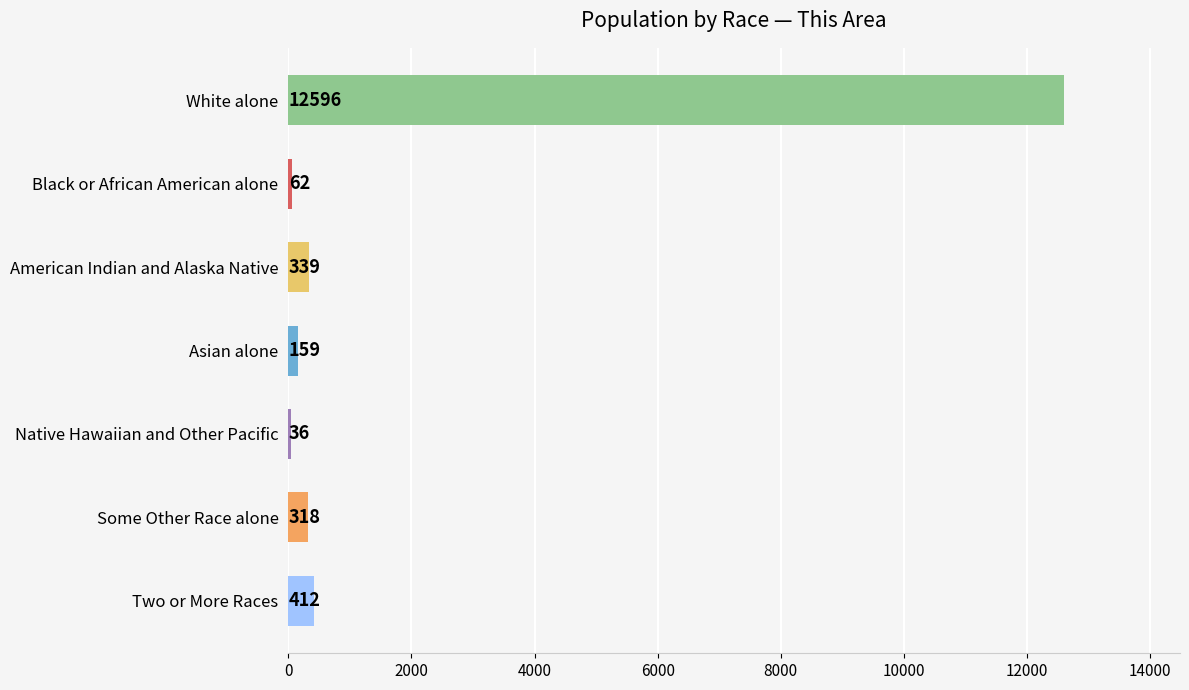

Reading bottom to top, extract all data points from this chart.

Two or More Races=412	Some Other Race alone=318	Native Hawaiian and Other Pacific=36	Asian alone=159	American Indian and Alaska Native=339	Black or African American alone=62	White alone=12596